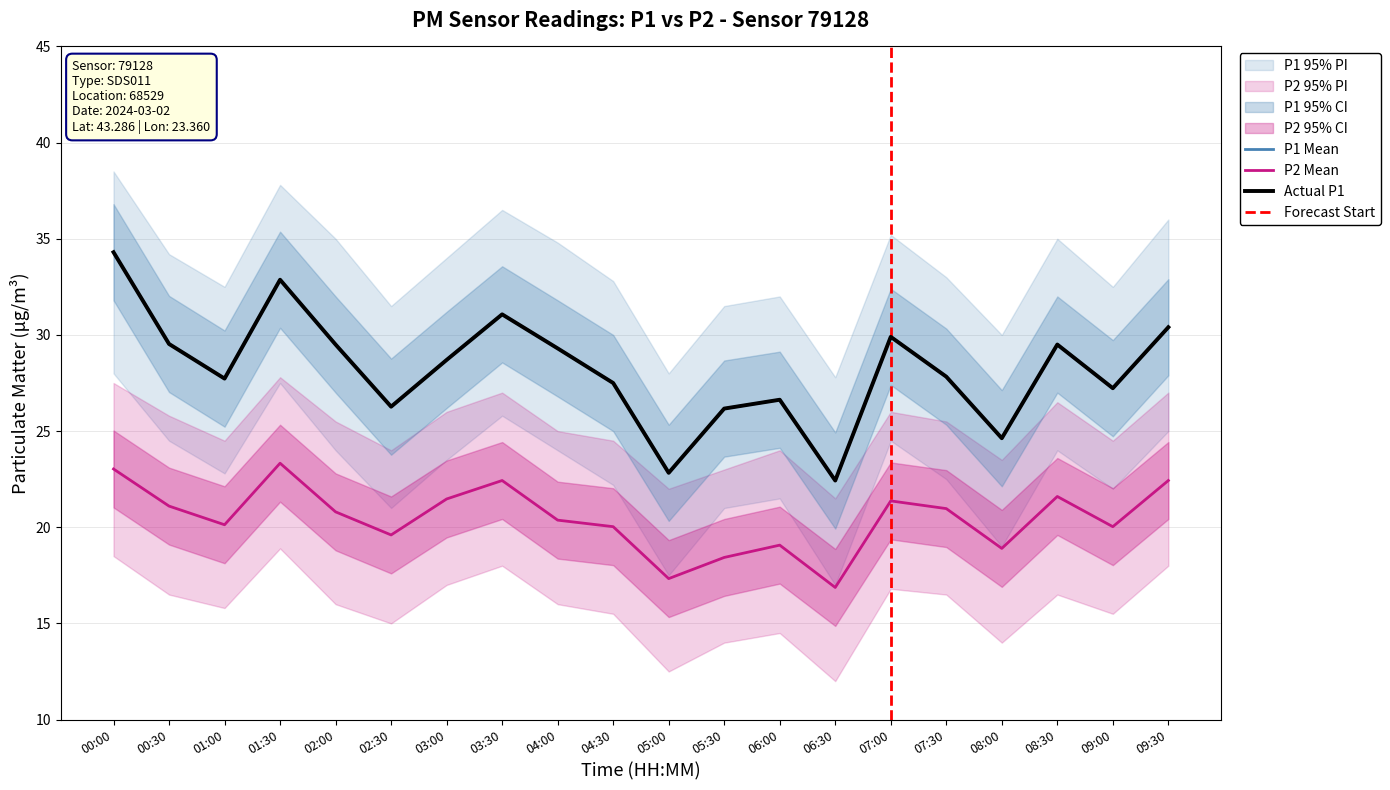

The P1_upper series shows 29.5 at 08:30. True or false?

True